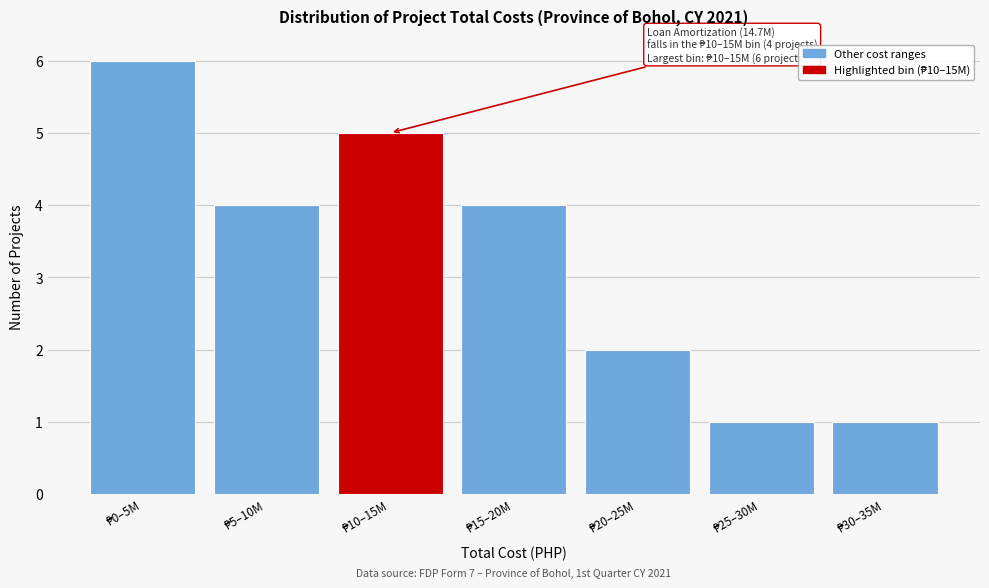

Reading right to left, extract all data points from this chart.

1	1	2	4	5	4	6